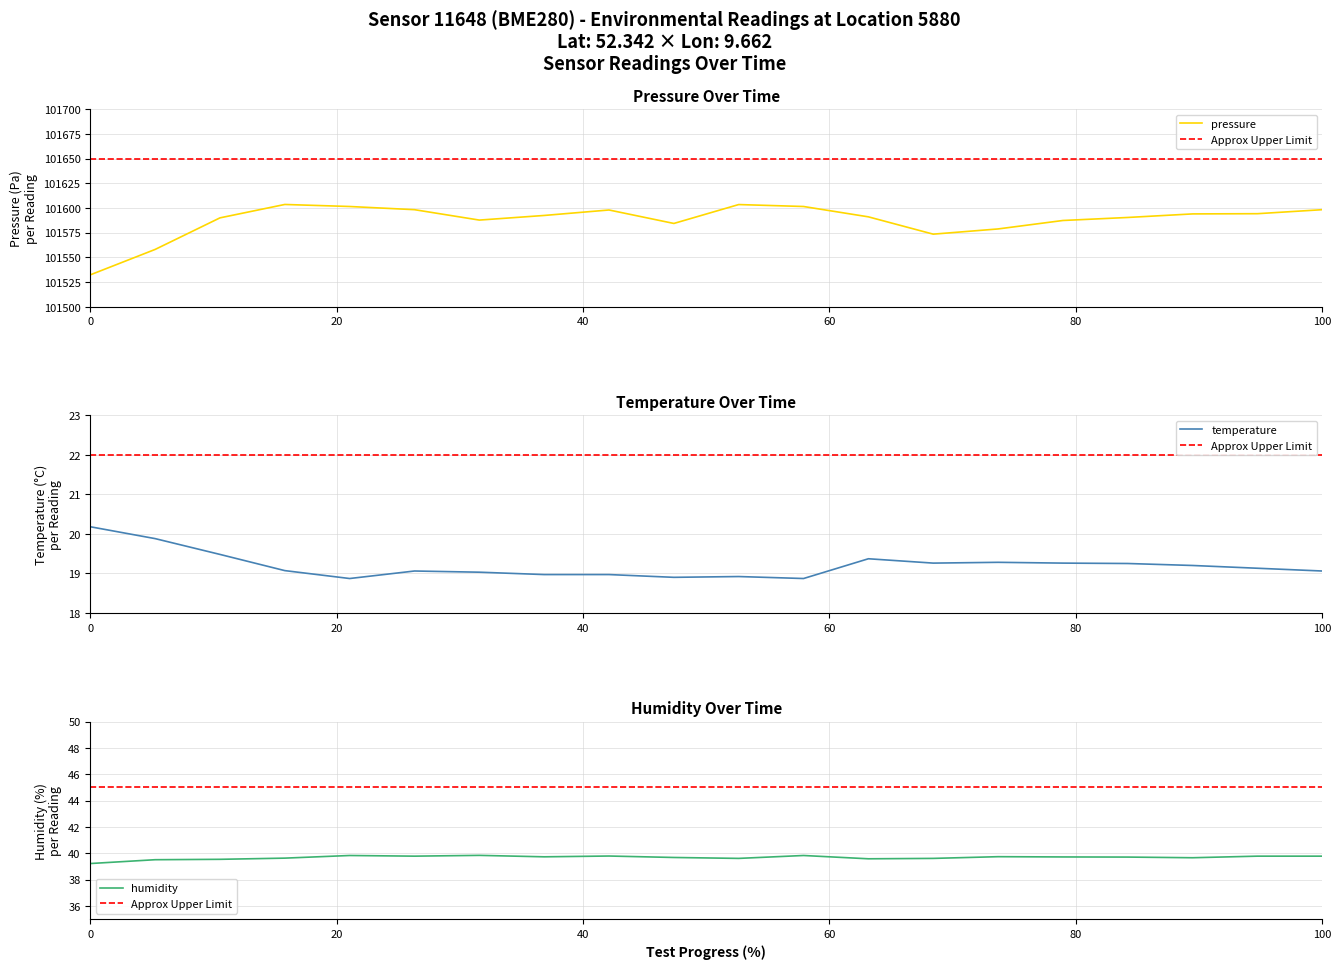

What is the greatest value displayed?

101603.5